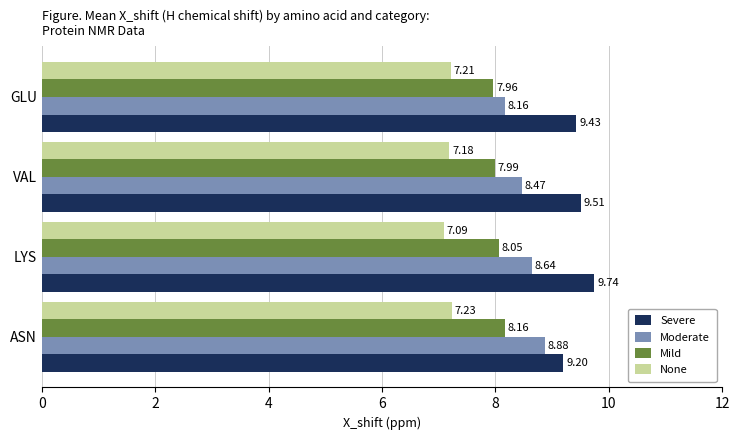

What are all the series names shown in the legend?

Severe, Moderate, Mild, None